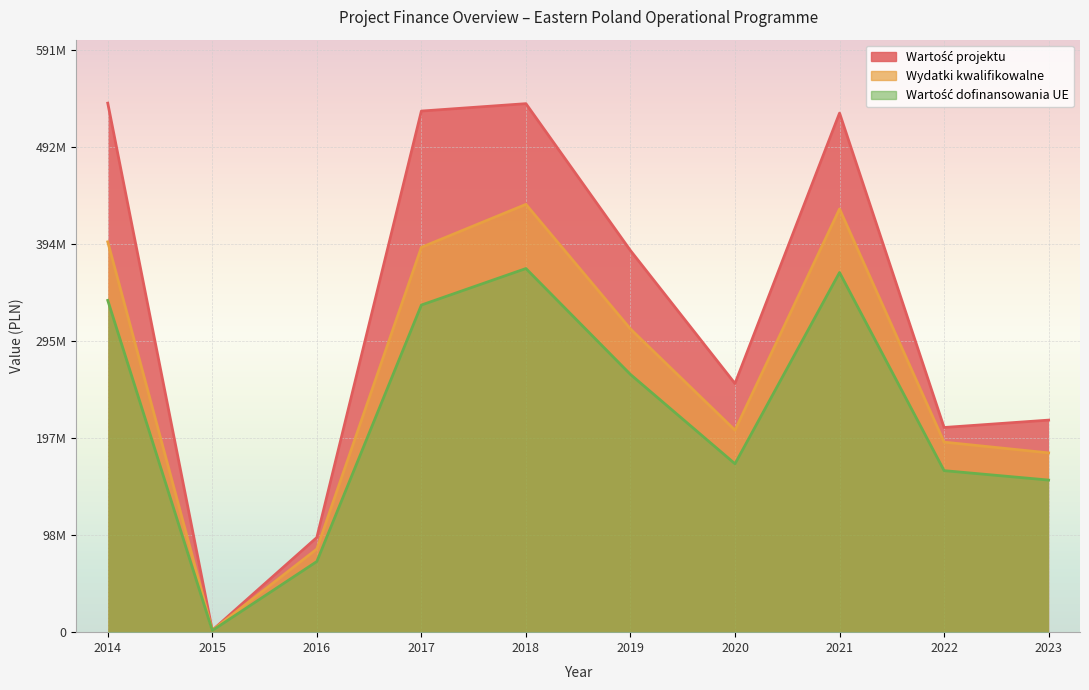

What is the greatest value displayed?

537098361.5